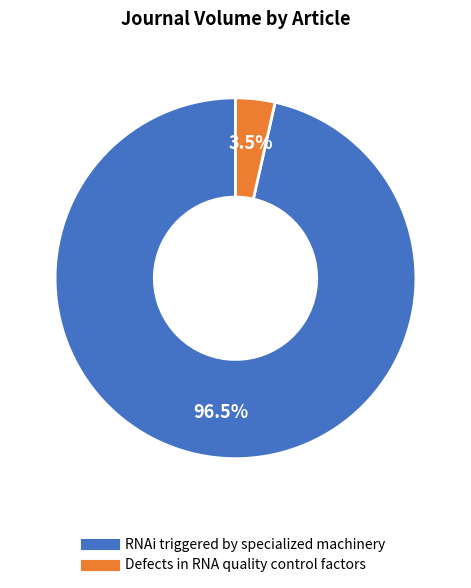

Combined, what portion of the pie is RNAi triggered by specialized machinery and Defects in RNA quality control factors?

100.0%